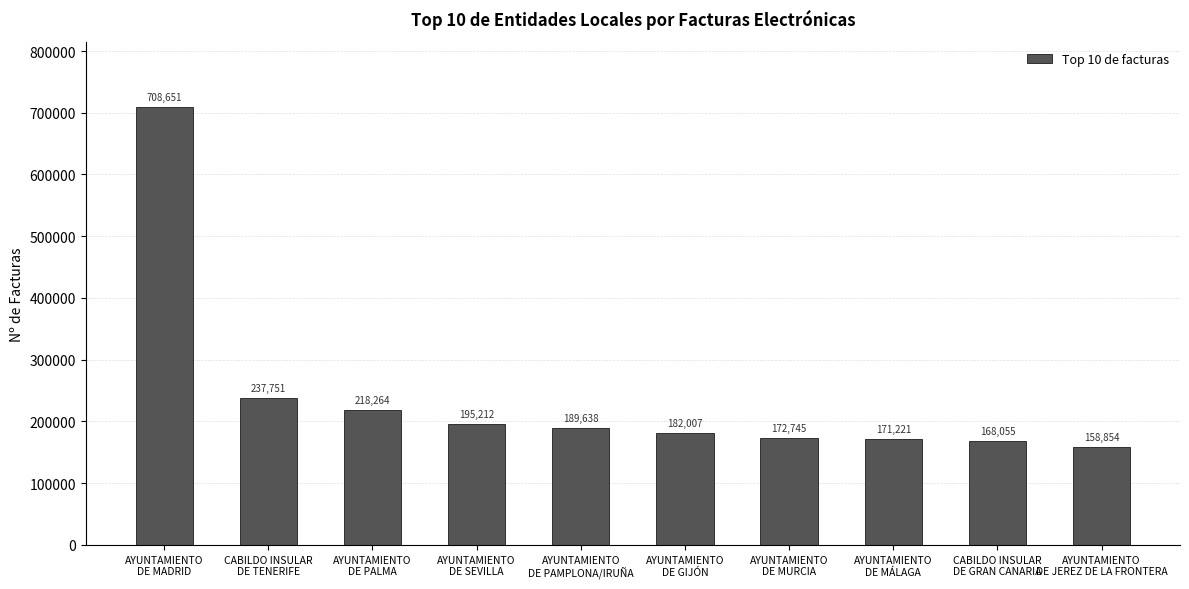

What is the change in value from AYUNTAMIENTO
DE PALMA to AYUNTAMIENTO
DE SEVILLA?

-23052